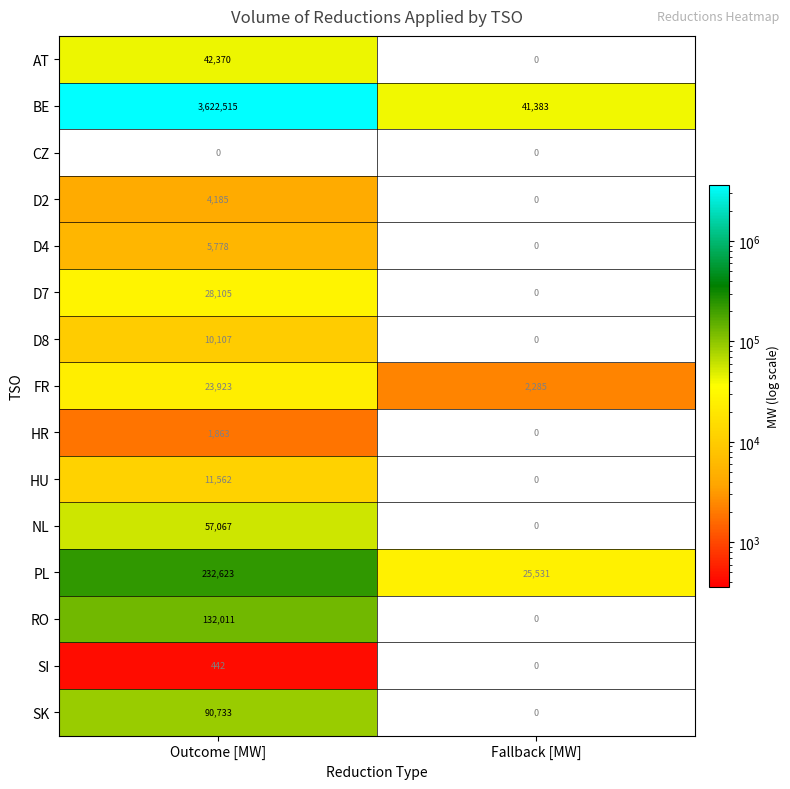

What is the sum of all D8 values?

10107